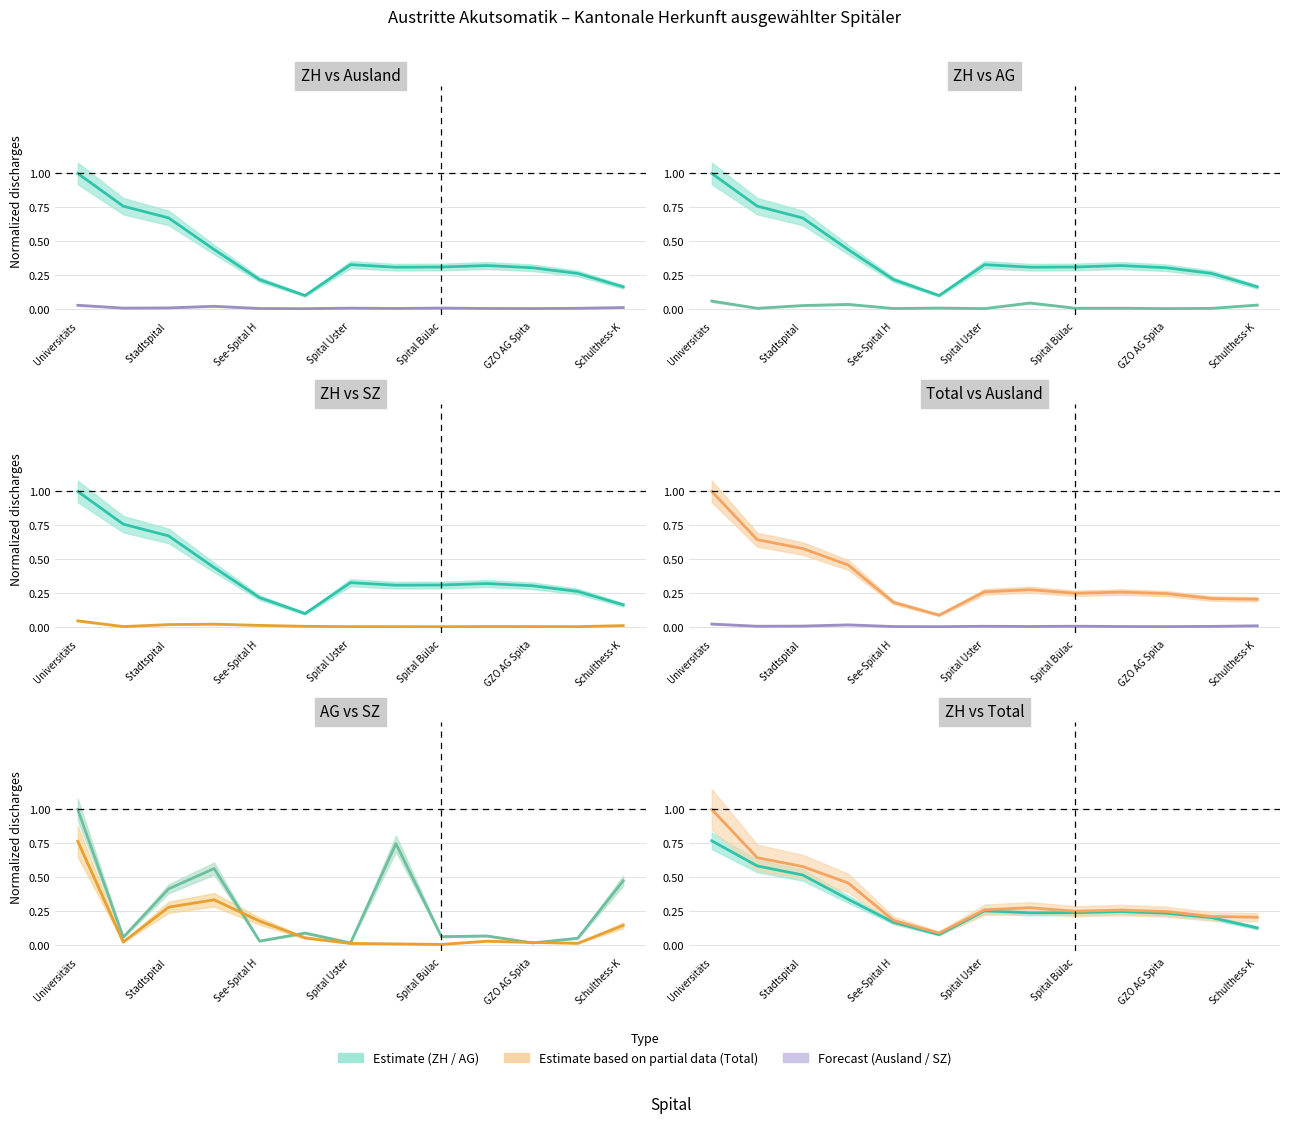

What is the approximate value of Total (col_30) at Stadtspital?

0.6